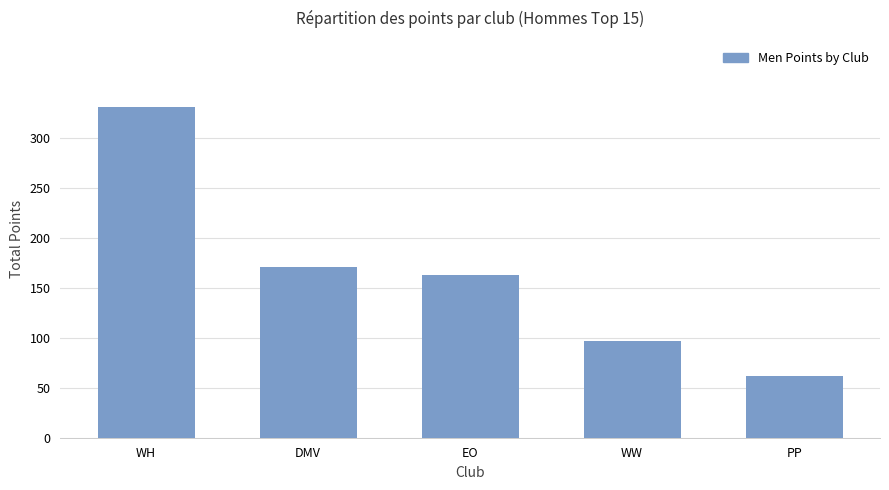

Where is the data nearest to the value 196?

DMV